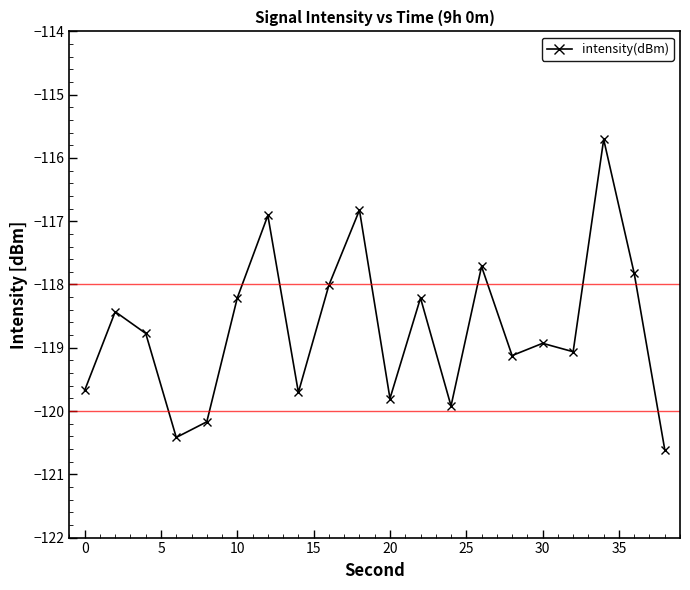

What is the value of the 17th point from the left?

-119.1